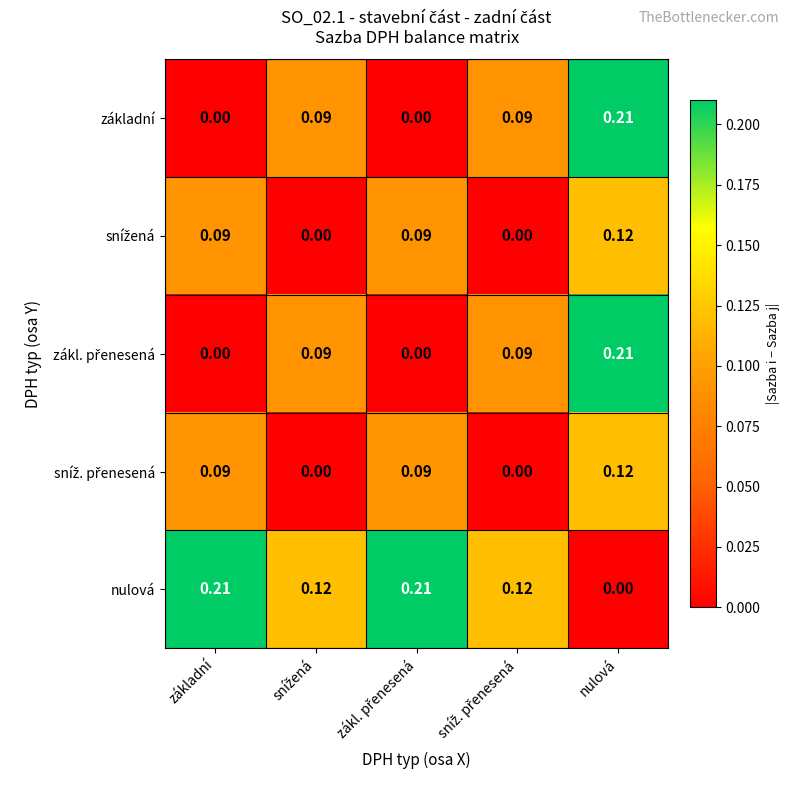

Which category has the lowest value in the nulová series?

nulová